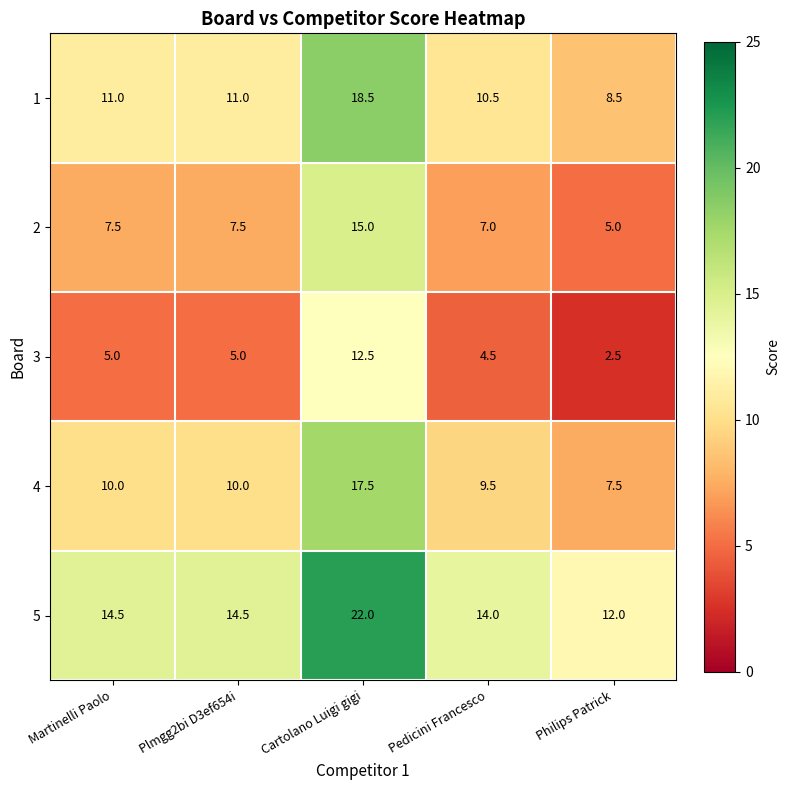

The 5 series shows 12.0 at Philips Patrick. True or false?

True